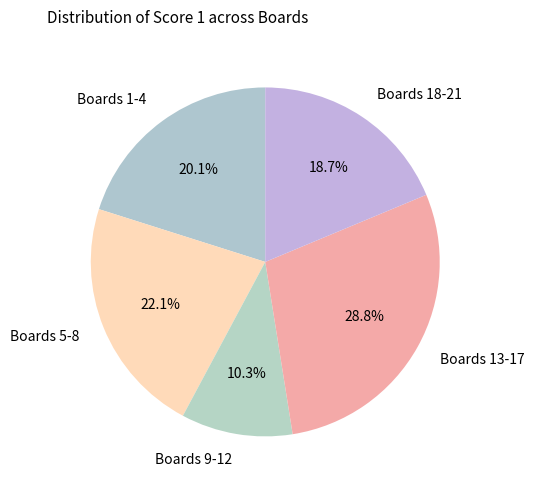

Is Boards 18-21 the majority of the pie?

No